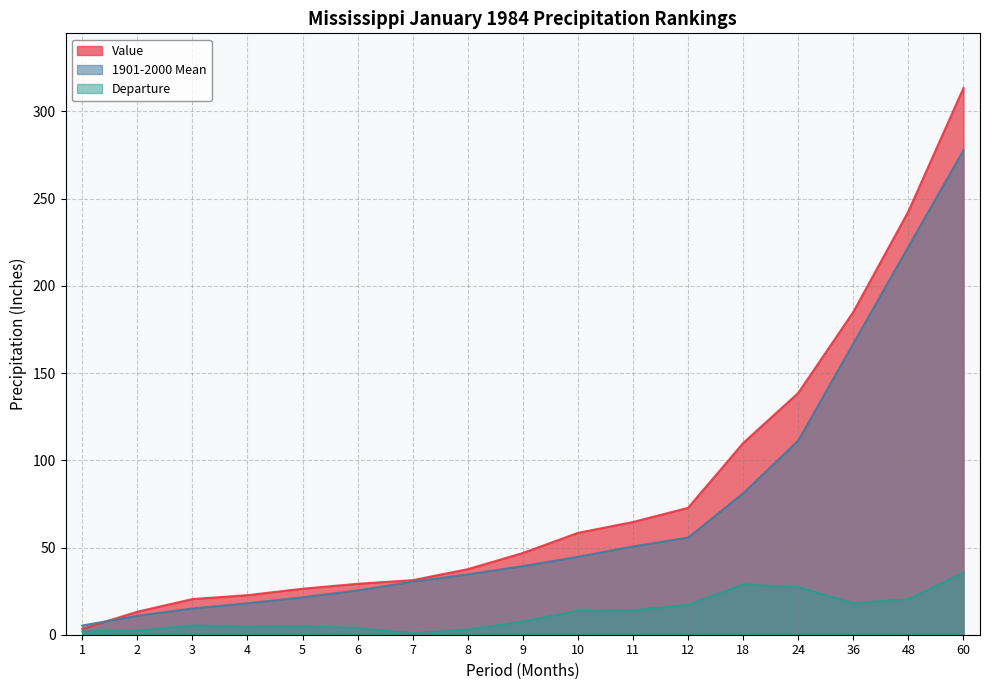

At which label does Value first exceed 46?

9